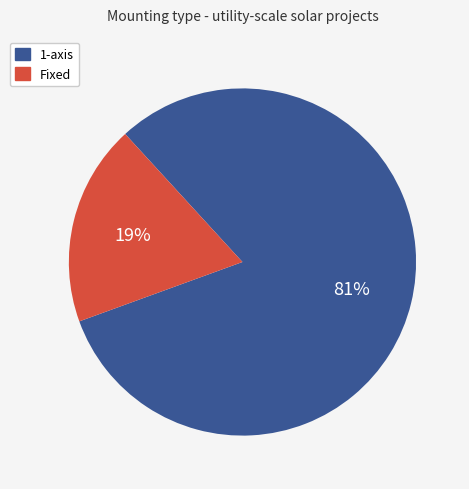

Is there a majority slice in this chart?

Yes